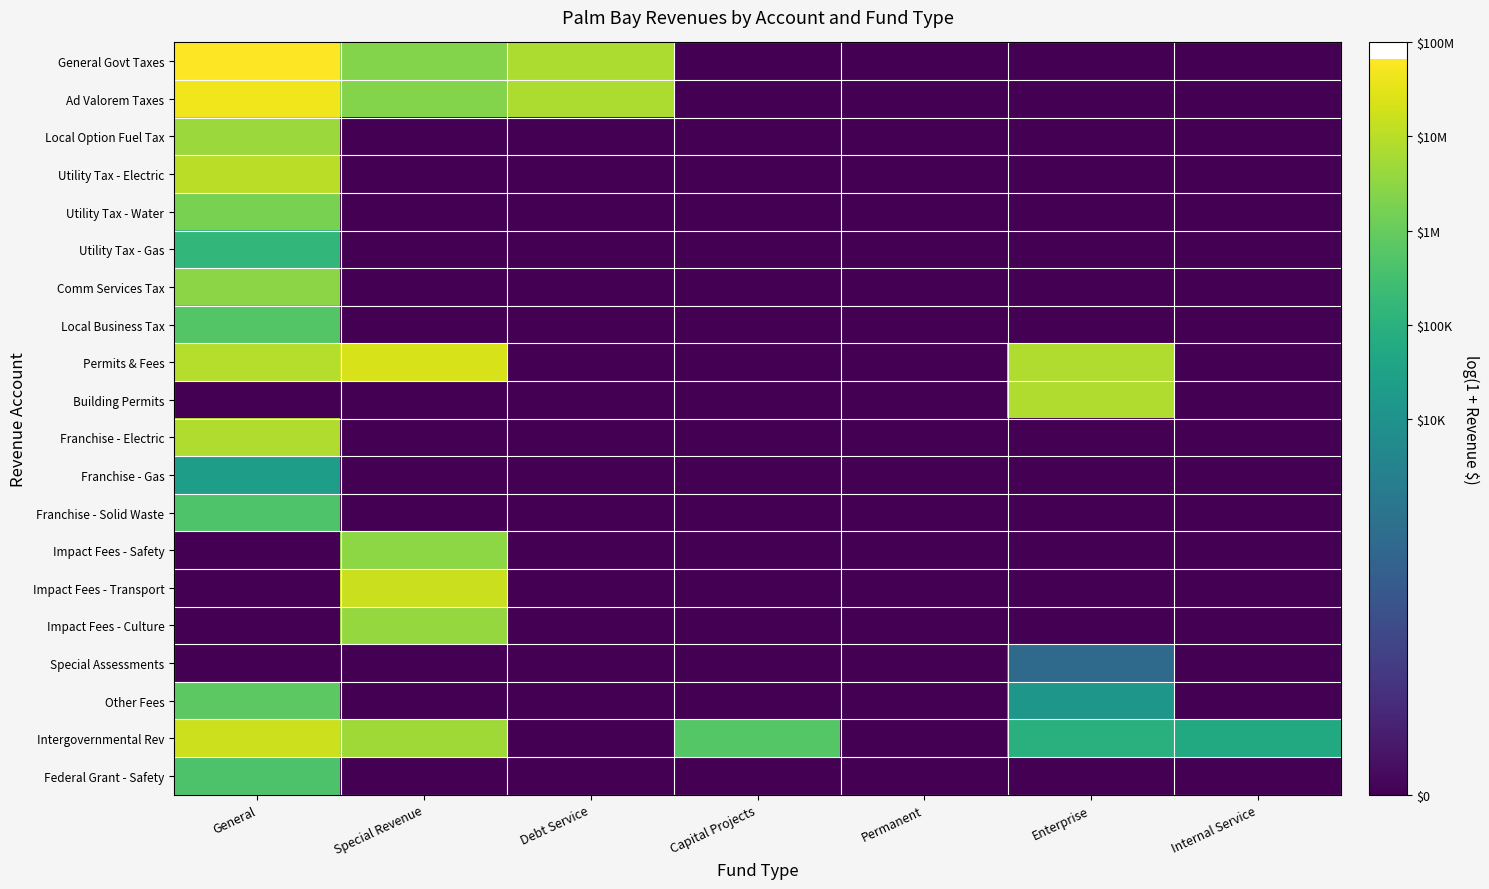

Which series has the largest range (max minus min)?

General Govt Taxes